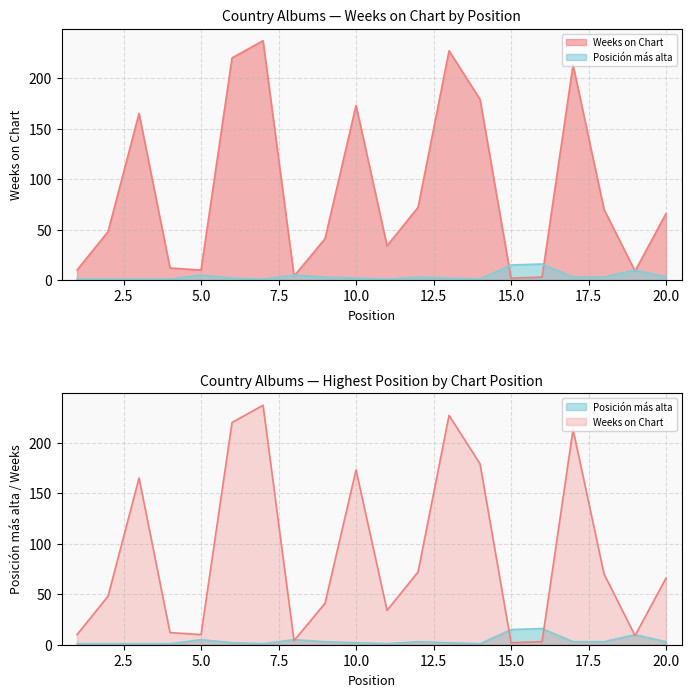

How many times do Weeks on Chart and Posición más alta cross each other?

6